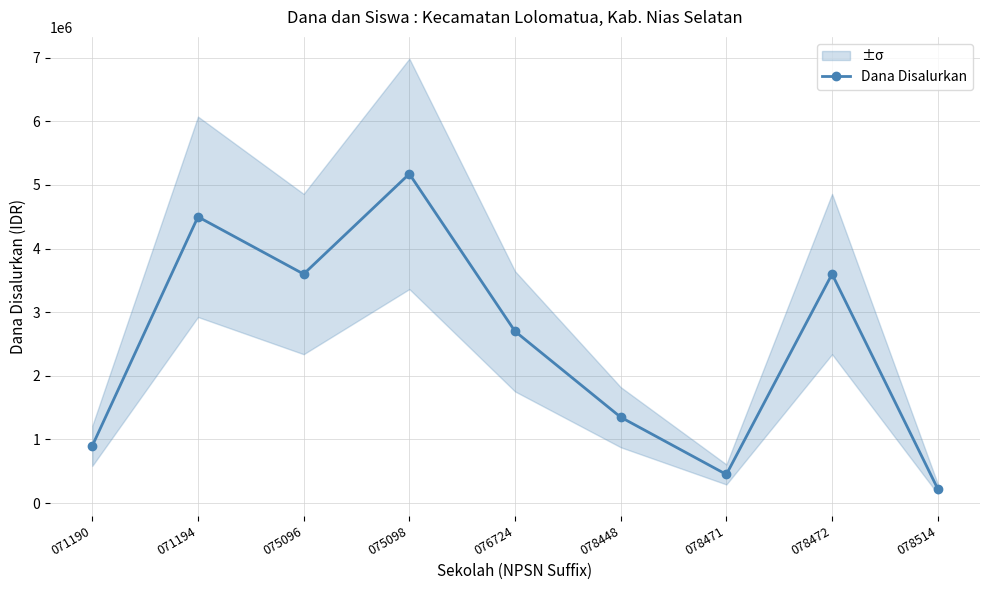

Where is the first local minimum?

075096